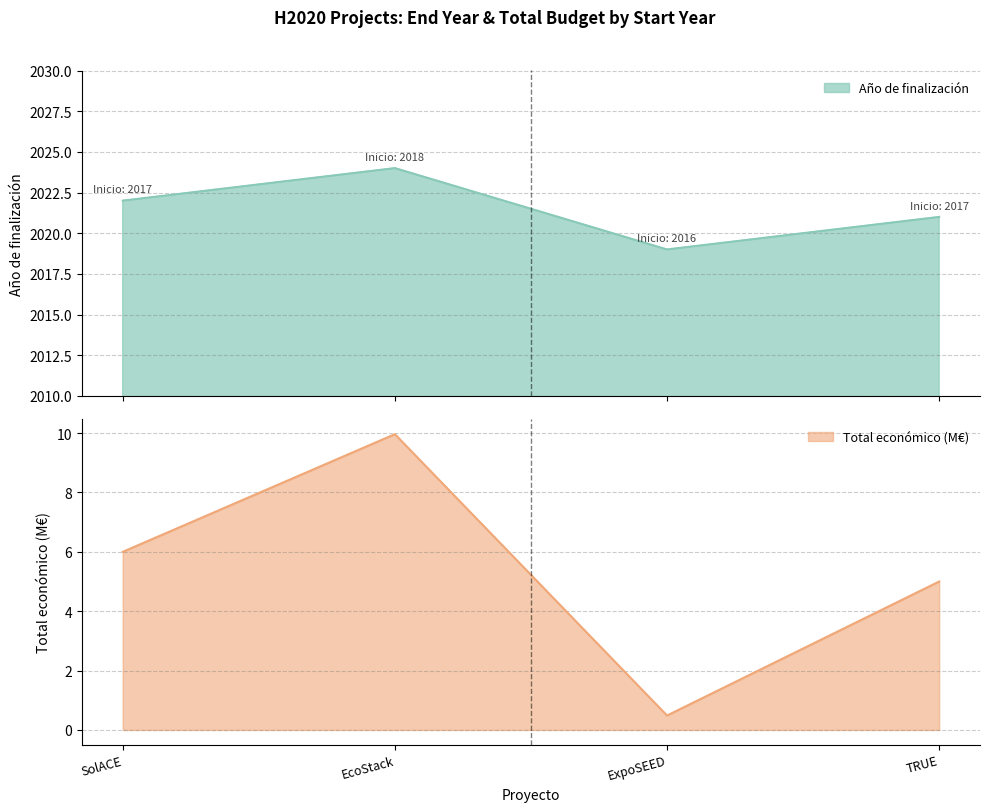

True or false: Año de finalización and Total económico cross at least once.

False